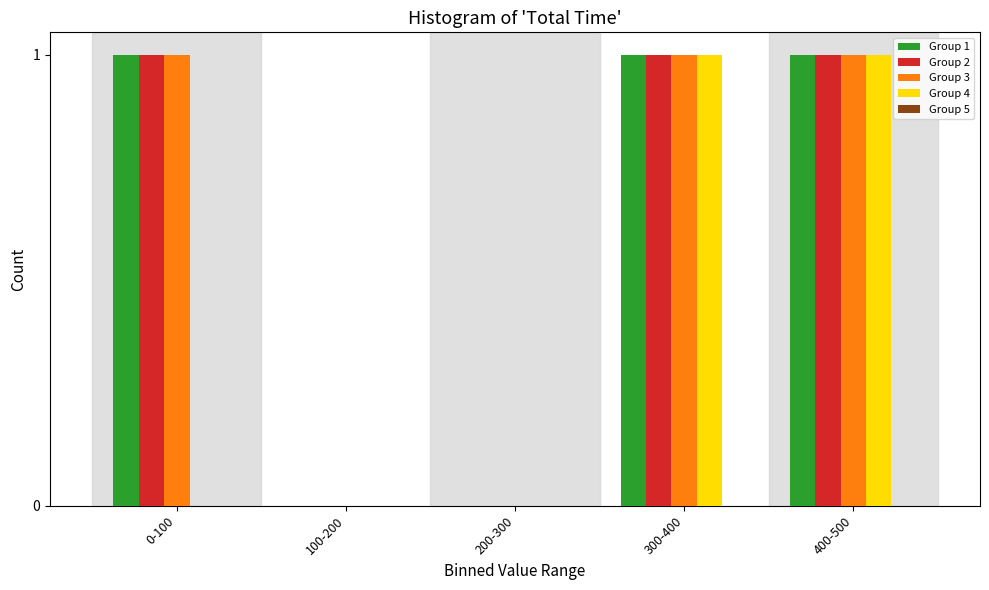

True or false: Group 4 has a value of 1 at 0-100.

False